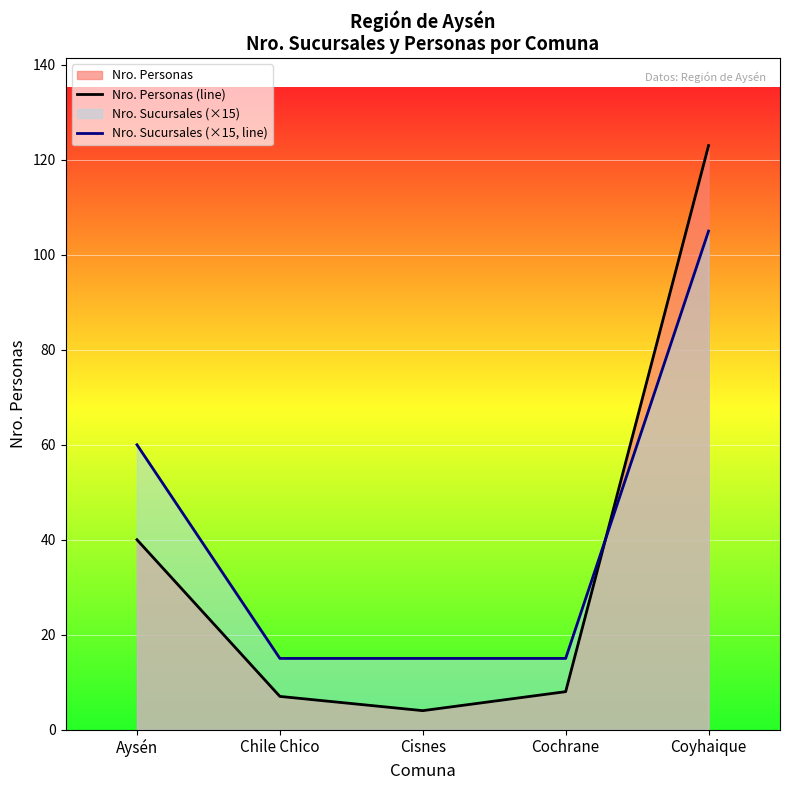

What is the sum of all Nro. Personas (line) values?

182